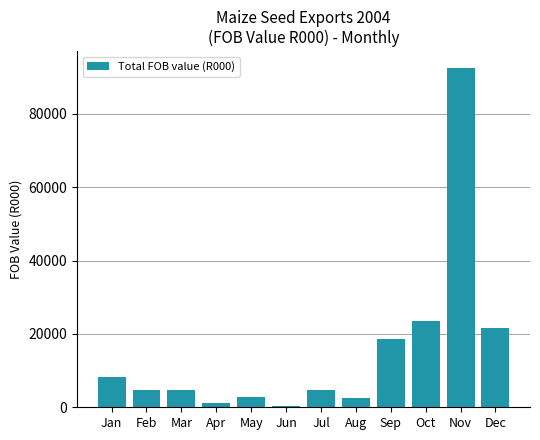

Are the bars horizontal?

No